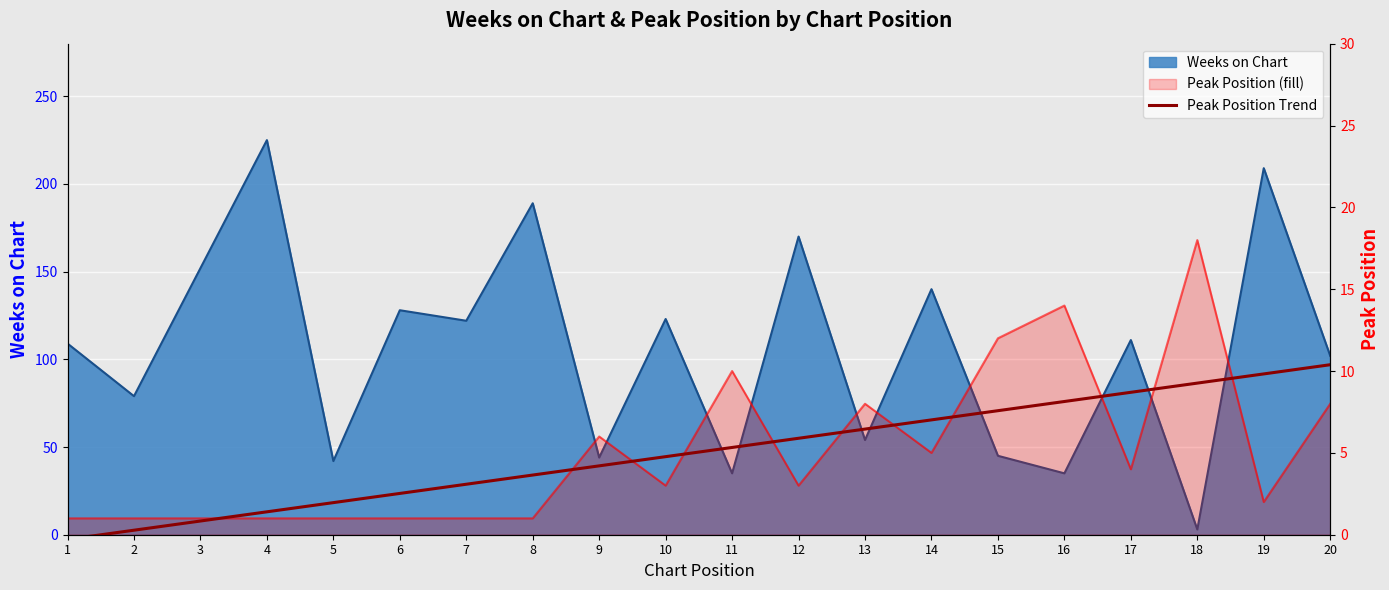

Where is the data nearest to the value 5?

10